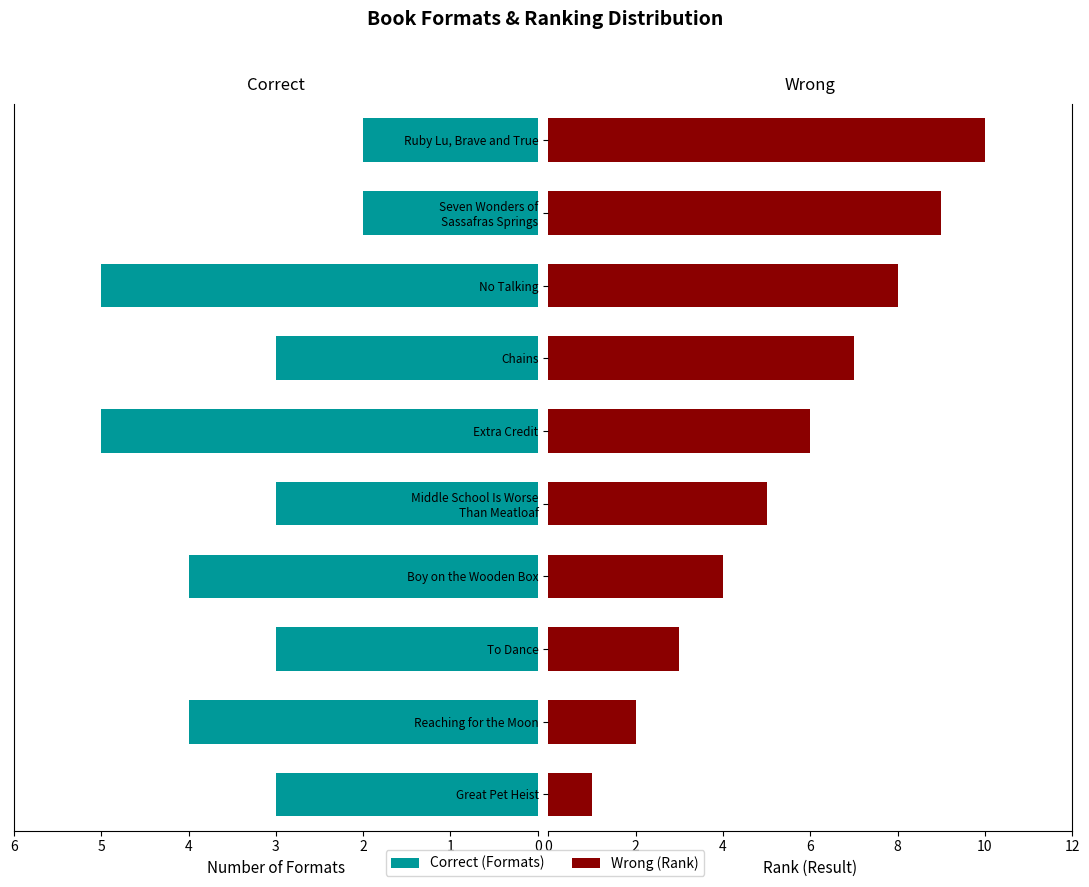

Count the Correct values in the range 3 to 4.

6